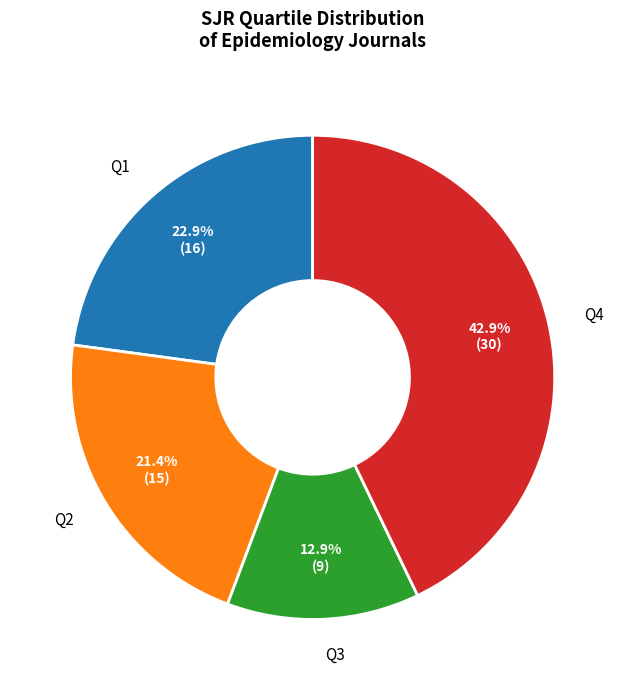

True or false: Q1 accounts for 32% of the total.

False